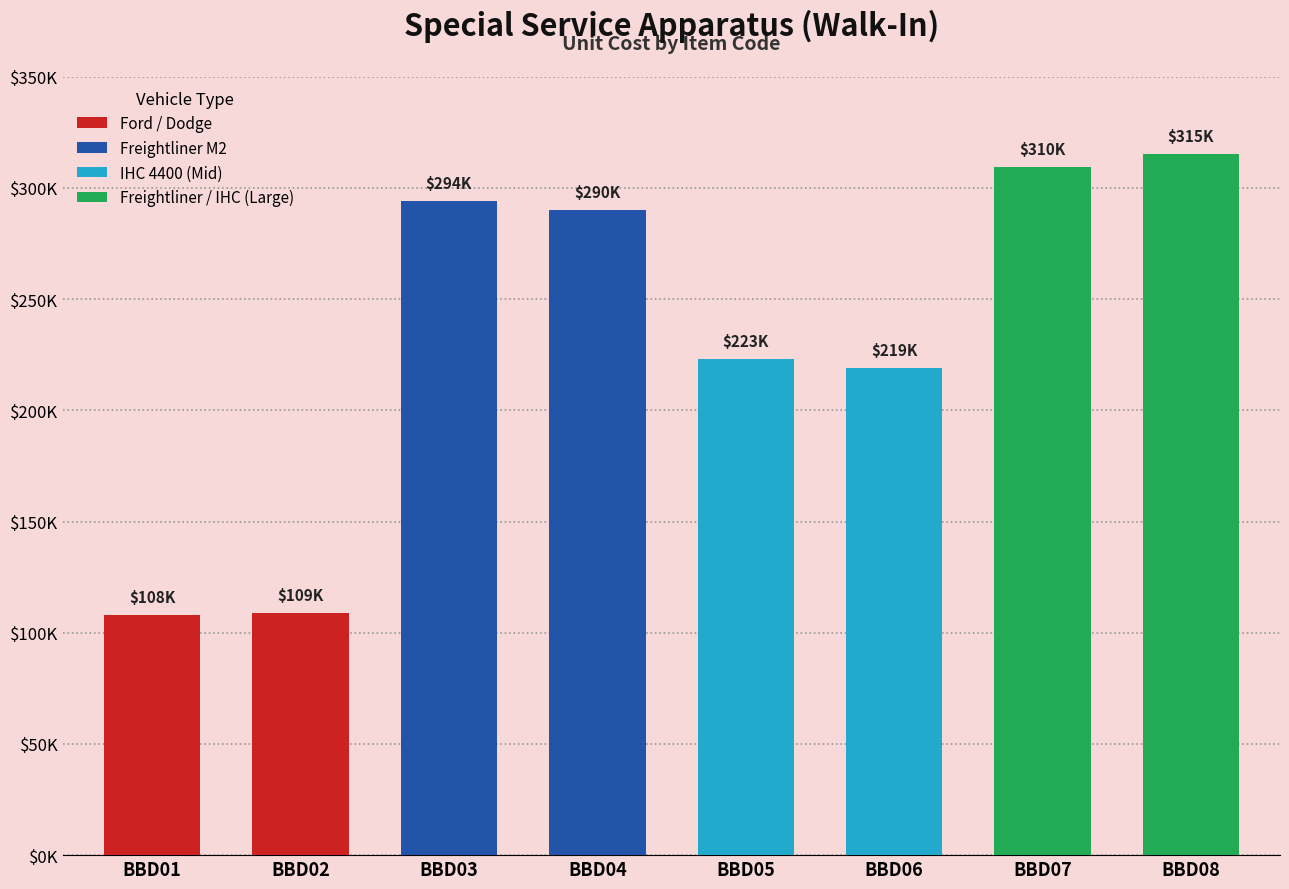

What is the change in value from BBD02 to BBD05?

+114434.1